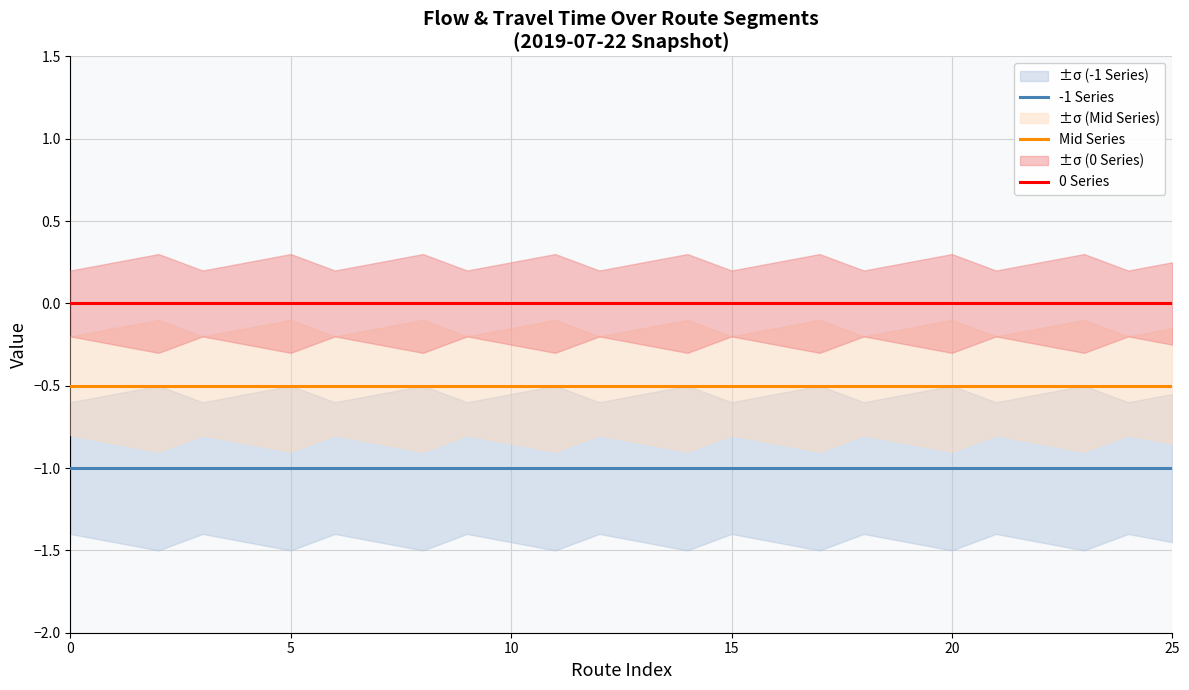

What is the difference between the highest and lowest values at 21?

1.0